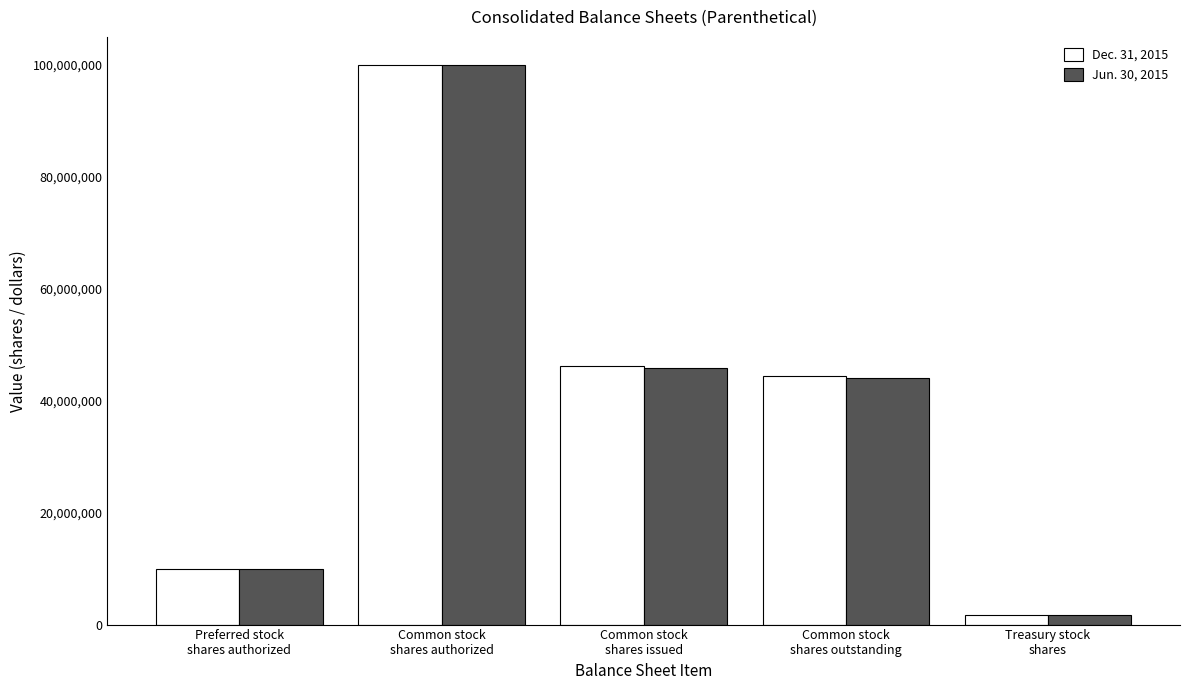

What is the value of the Jun. 30, 2015 bar at the 5th from the left?

1761152